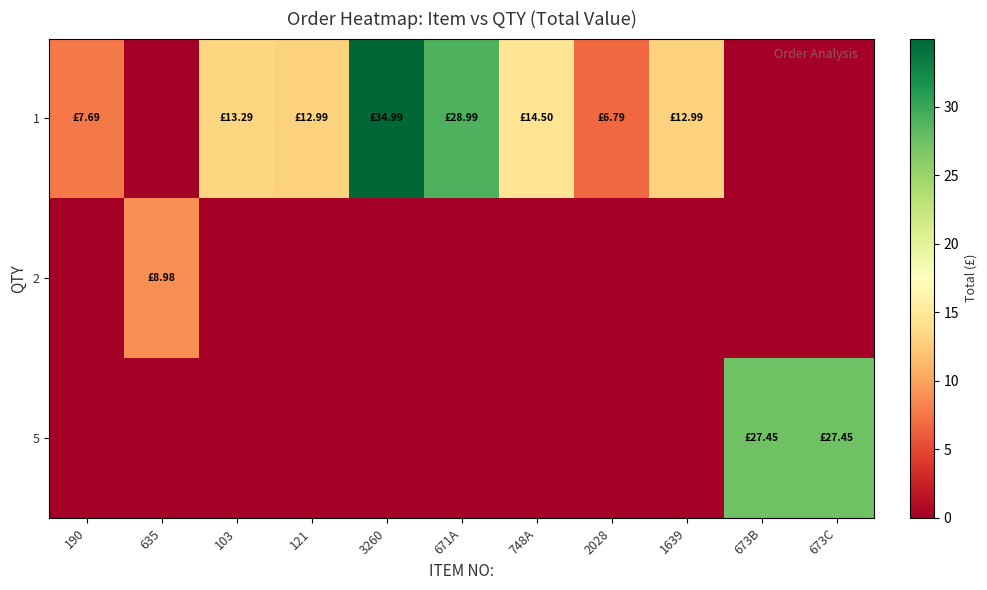

Which series has the widest spread of values?

row_0